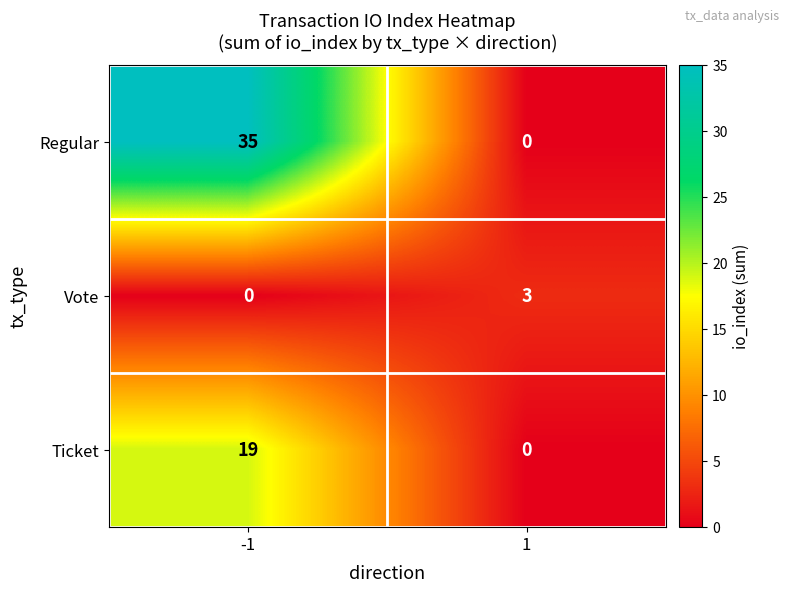

What is the difference between the maximum and minimum values in the Ticket series?

19